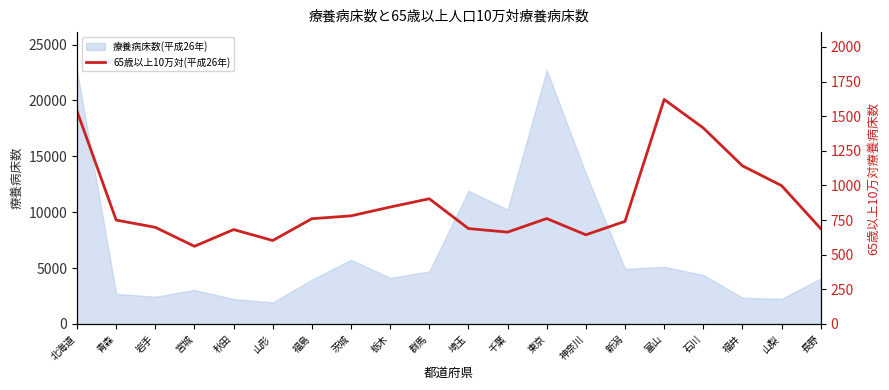

What is the label of the 9th point from the left?

栃木